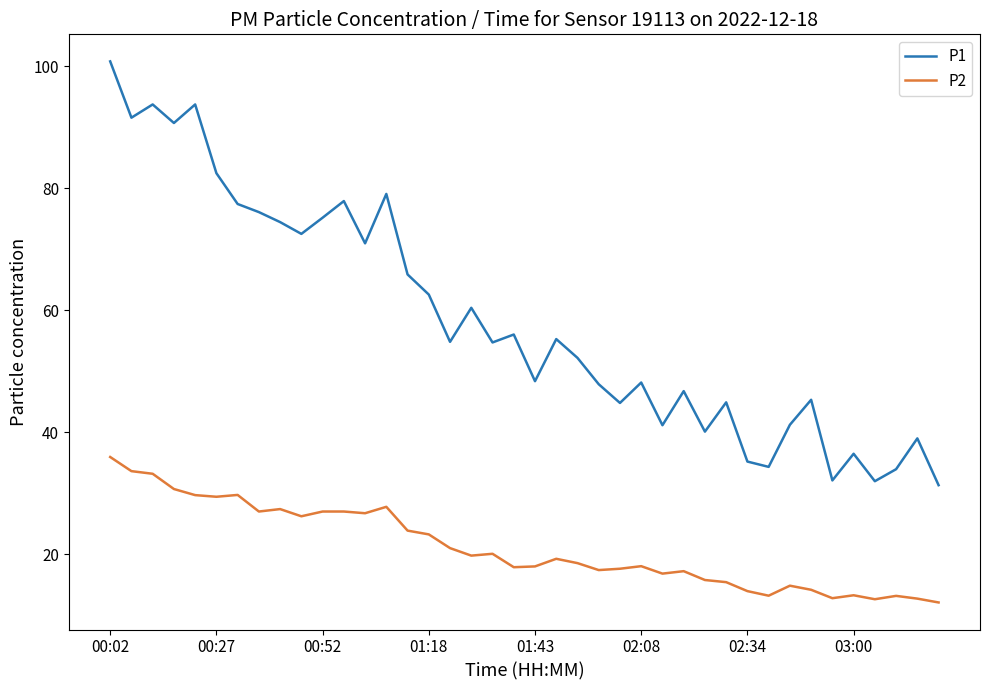

Which series has the largest total across all categories?

P1